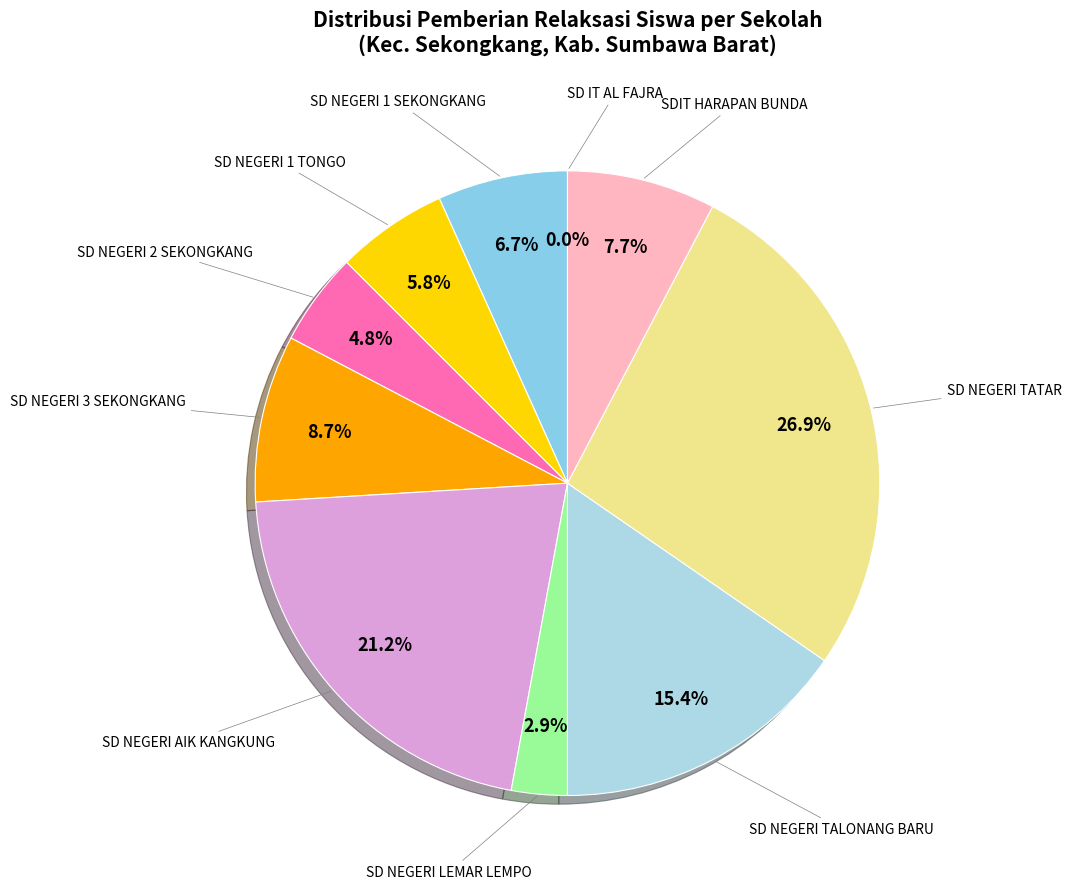

What portion of the pie excludes SD NEGERI TALONANG BARU?

84.6%